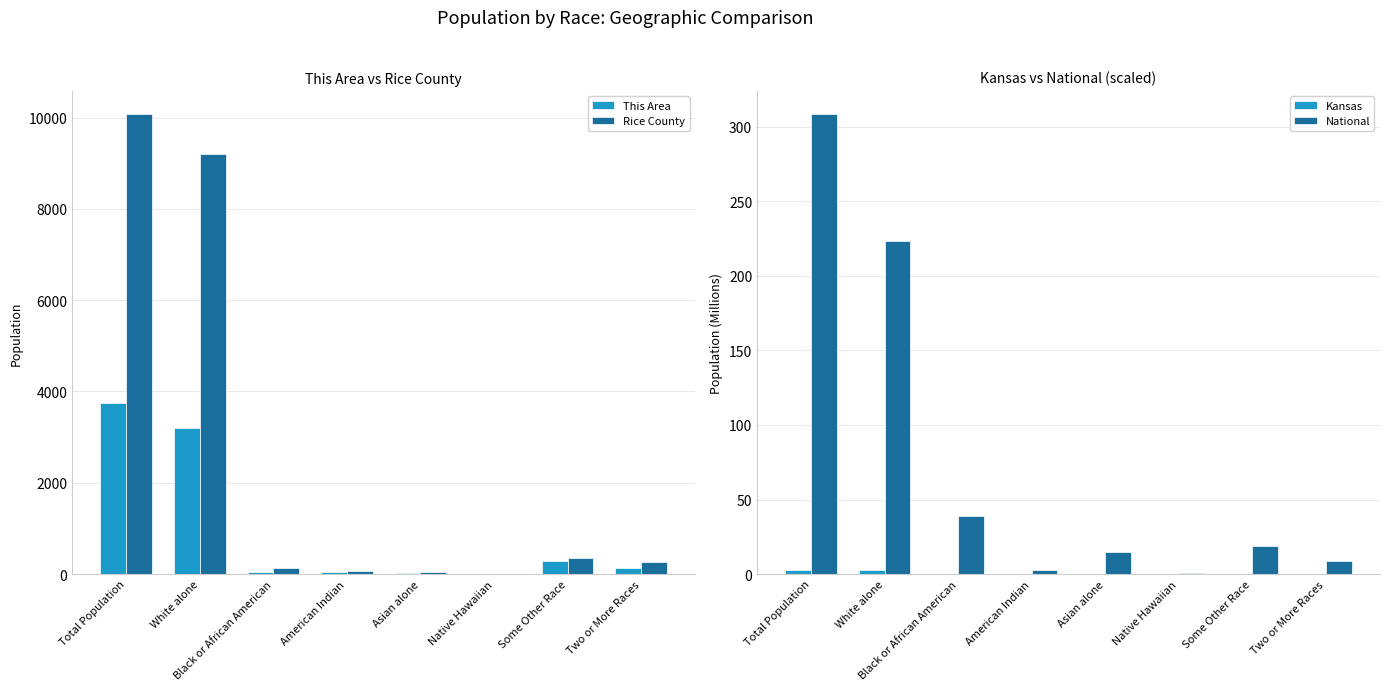

Rank the series at Black or African American from highest to lowest value.

Rice County, This Area, National, Kansas